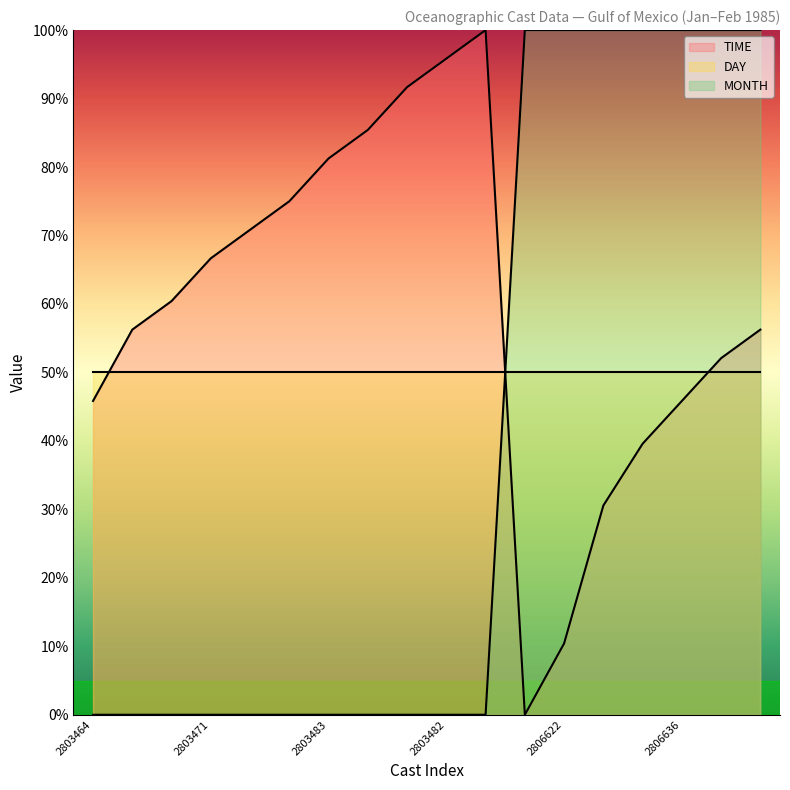

What is the difference between the maximum and minimum values in the TIME series?

100.0